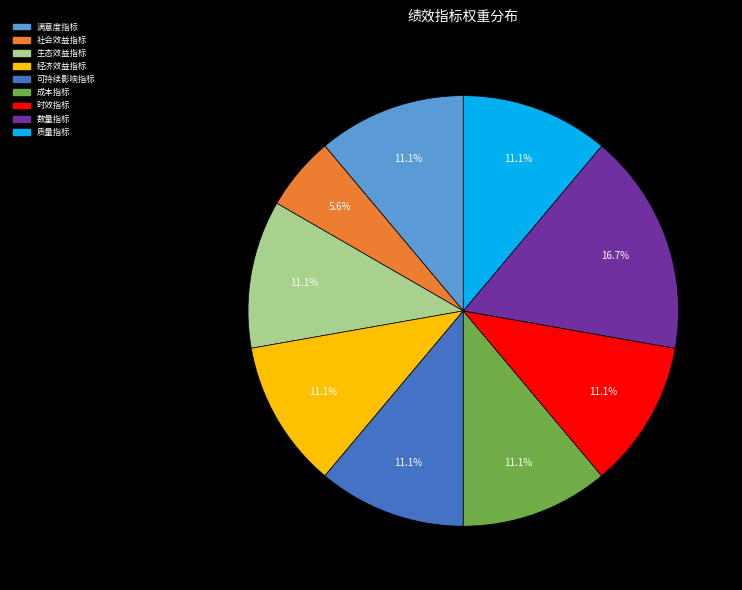

How much of the chart is everything except 经济效益指标?

88.9%